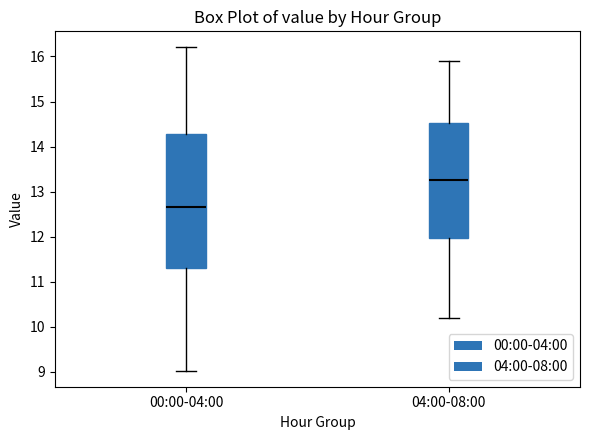

Which box's median line is the lowest?

00:00-04:00